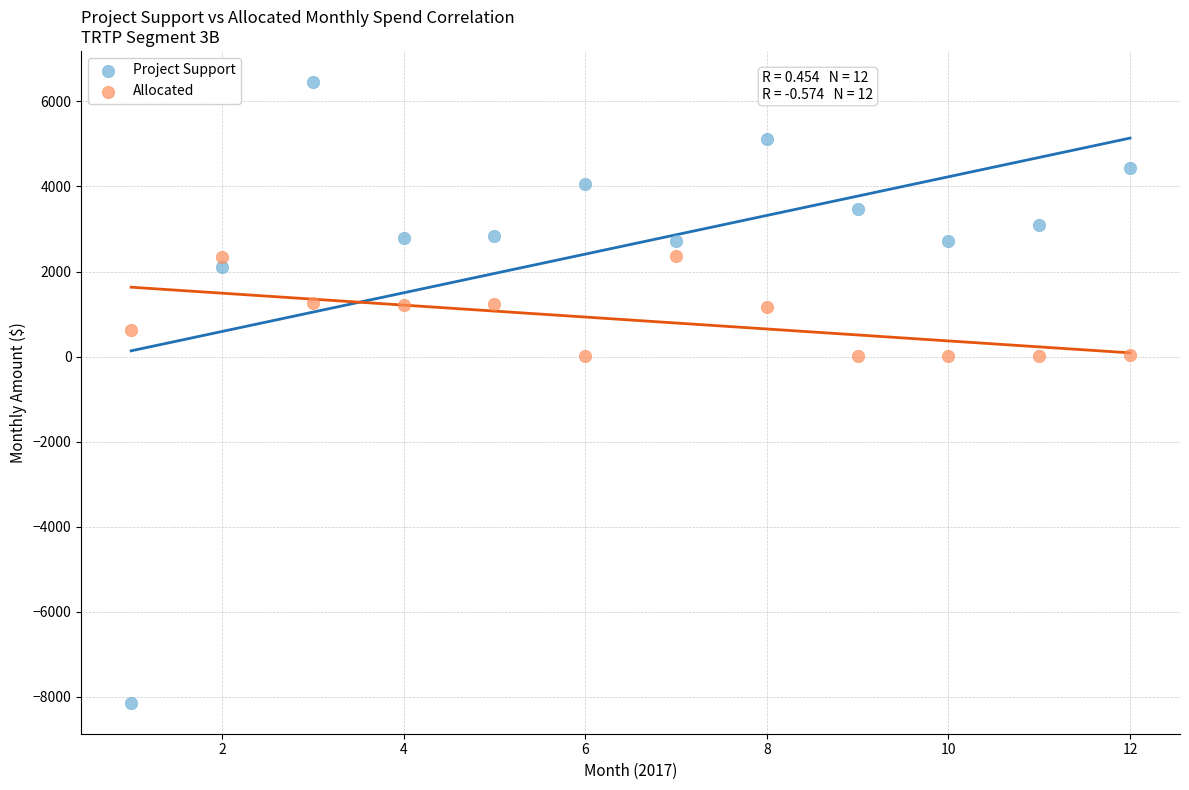

Which series has the largest Y range (max minus min)?

Project Support